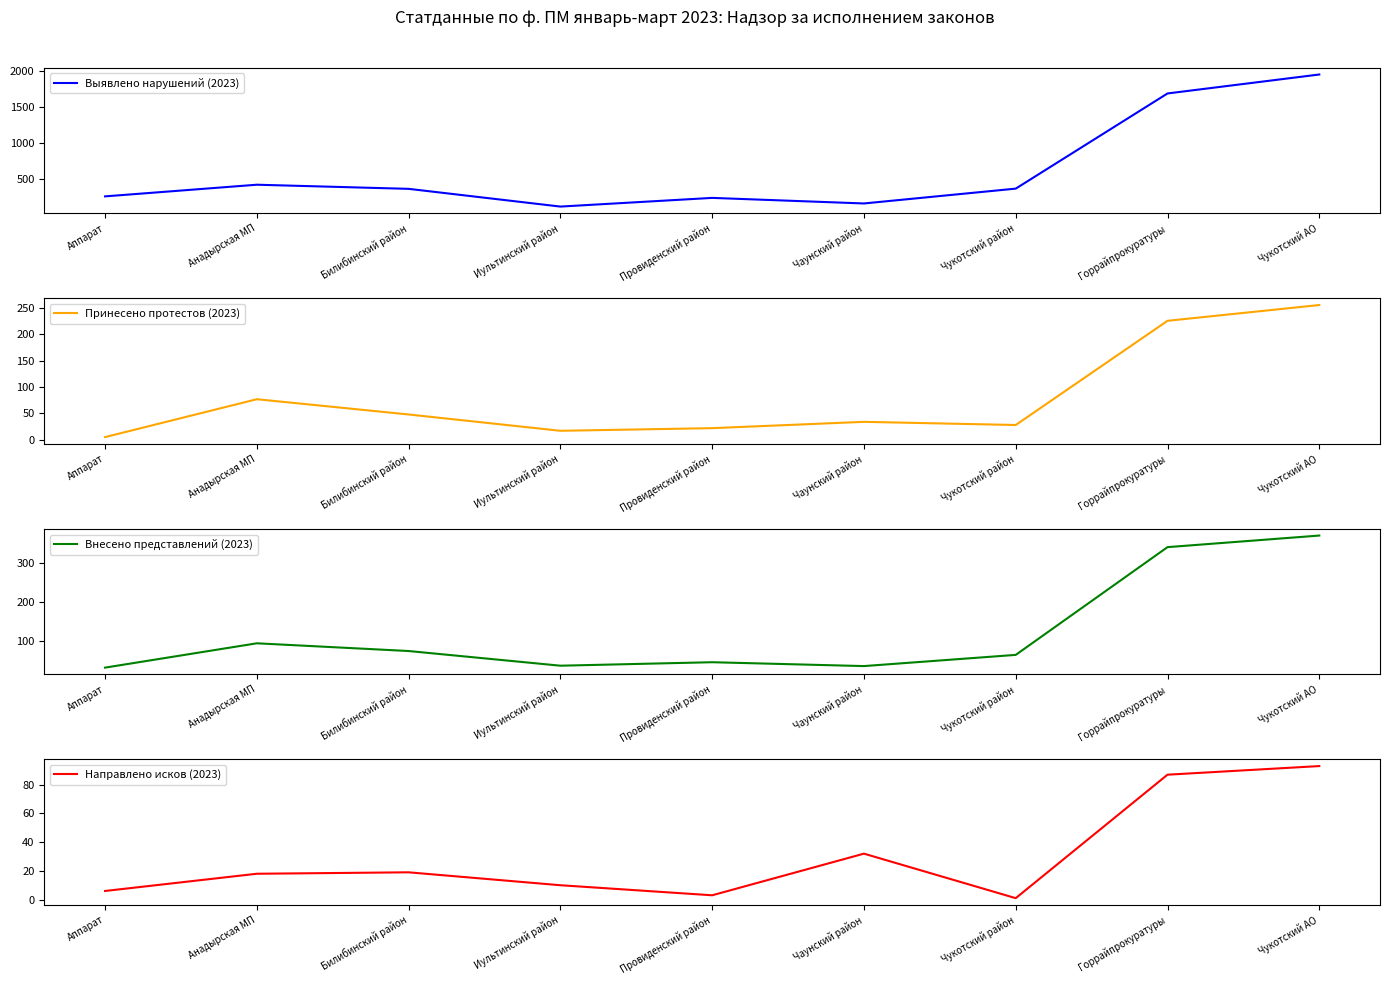

What is the difference between the maximum and minimum values in the Направлено исков (2023) series?

92